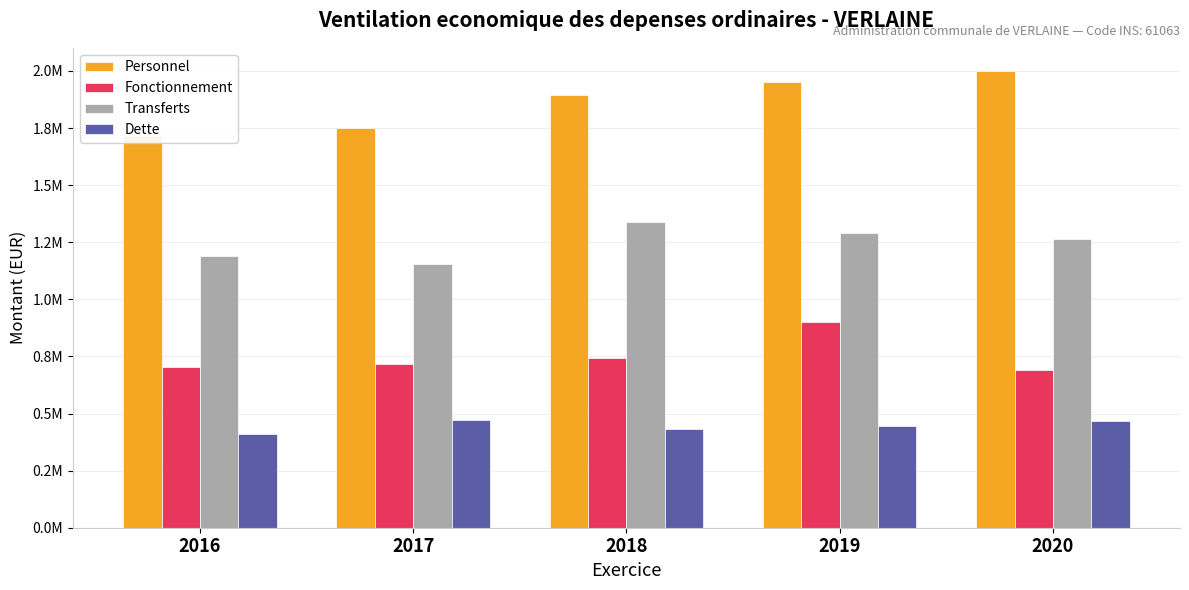

Does the chart contain stacked bars?

No